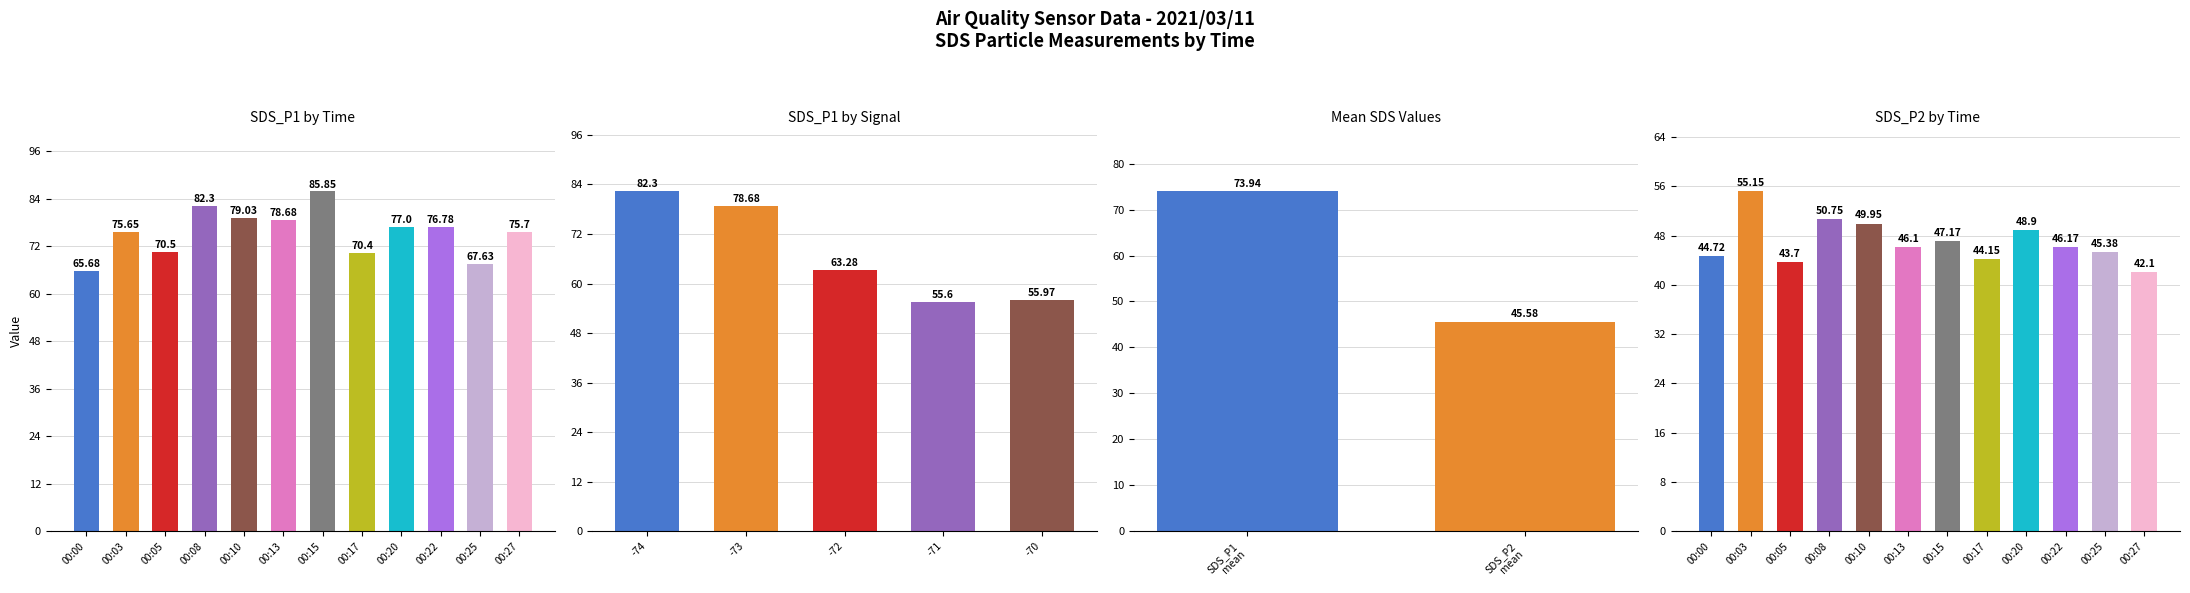

Read the SDS_P2 value at 00:13.

46.1